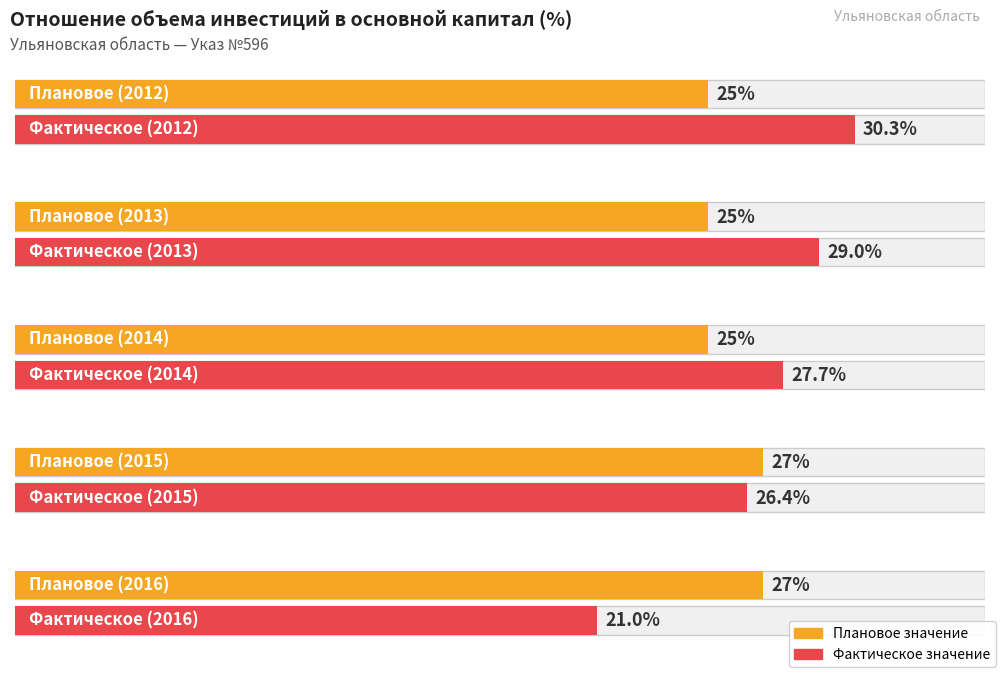

Is it true that фактическое equals 6.1 at 2014?

False